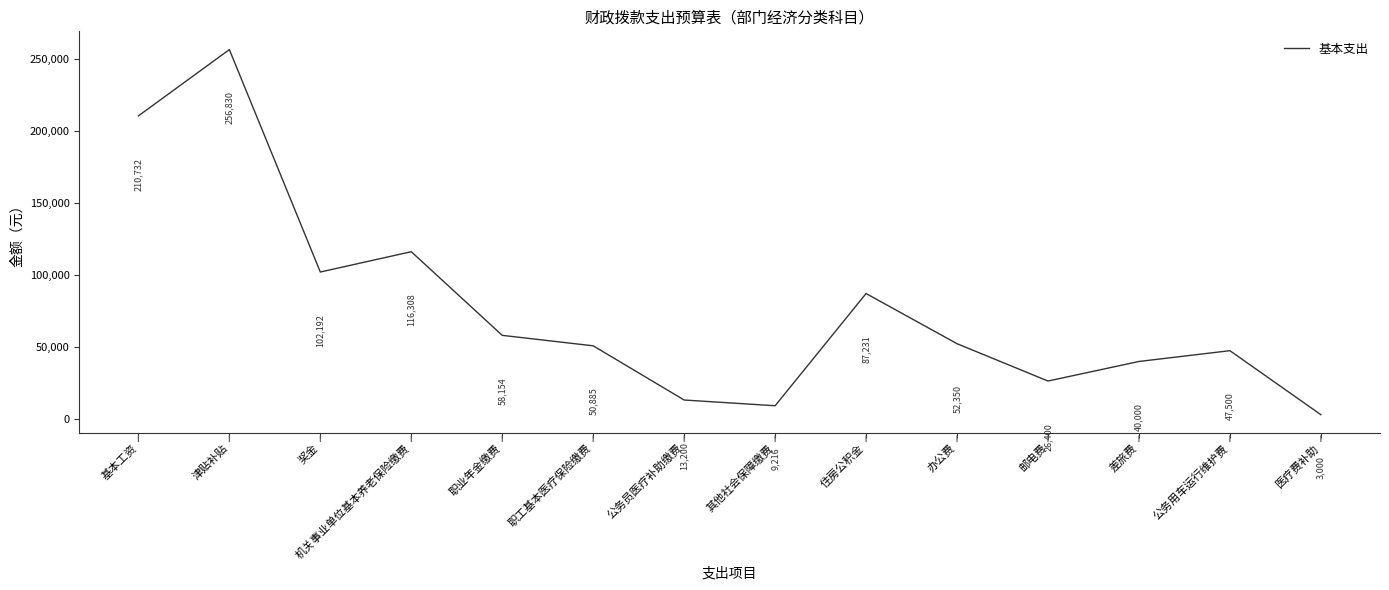

What is the difference between the values at 津贴补贴 and 公务用车运行维护费?

209330.0